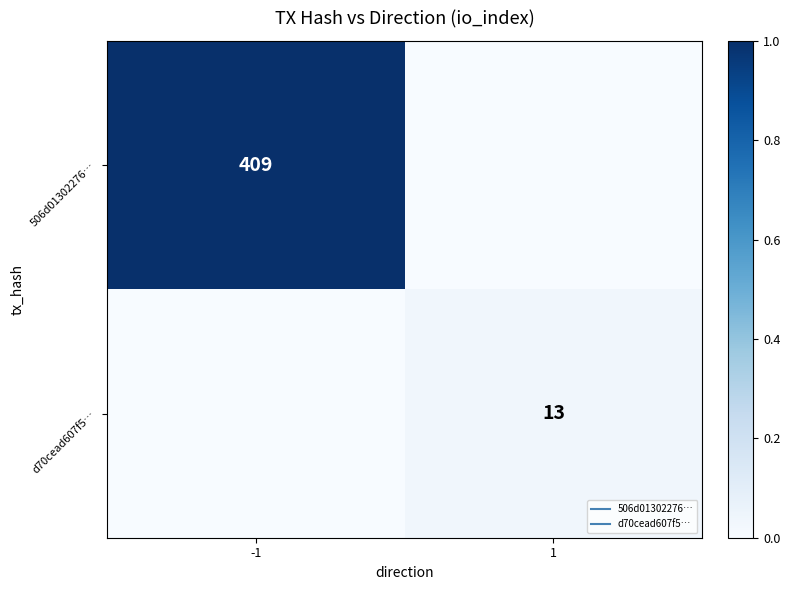

How many data points does each series have?

2